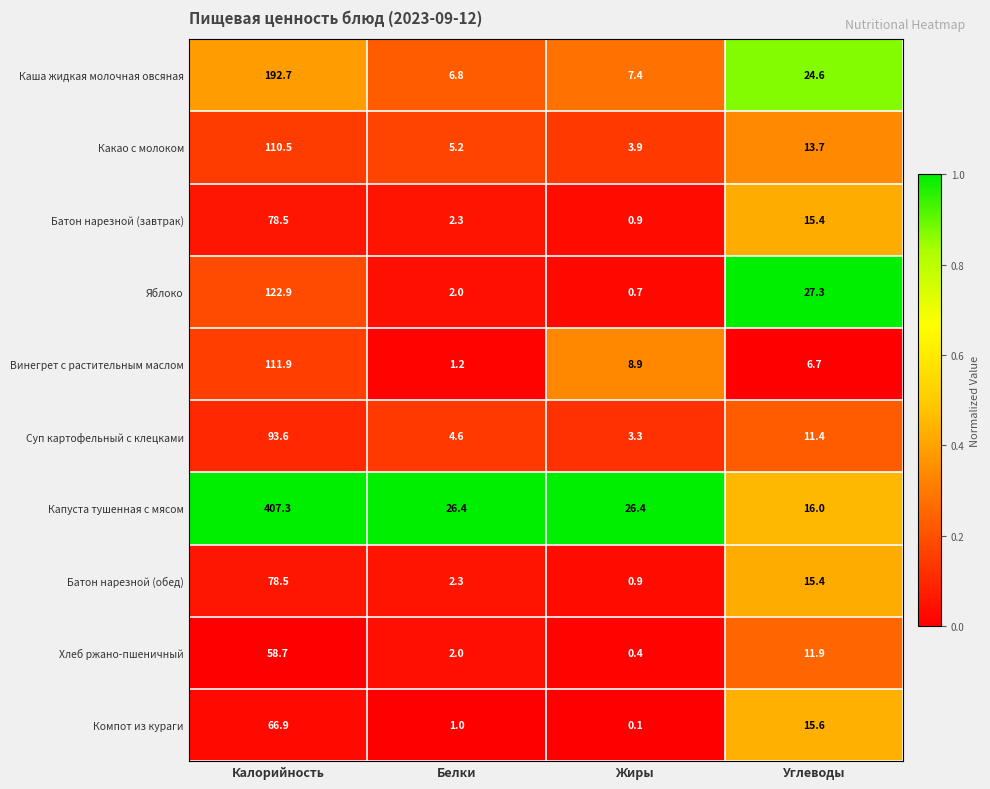

Which series has the largest range (max minus min)?

Капуста тушенная с мясом